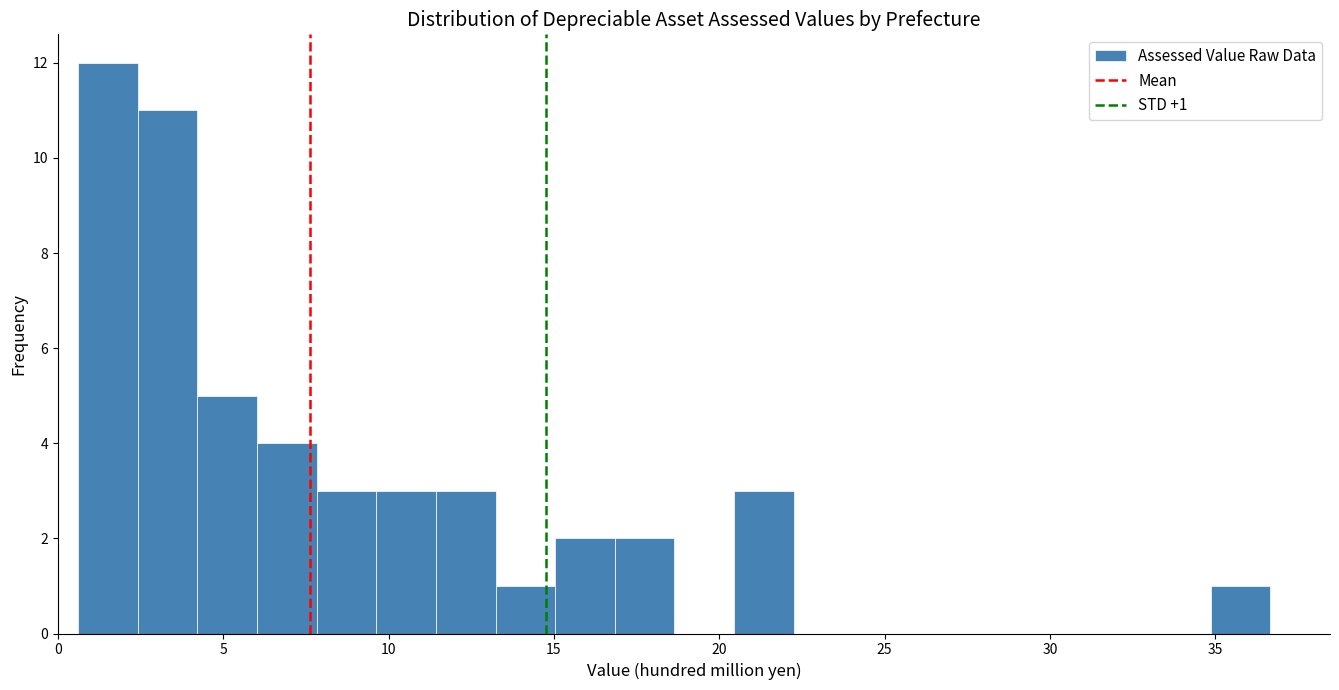

Read against the x-axis, roughly where is the centre of the tallest bar?

1.5